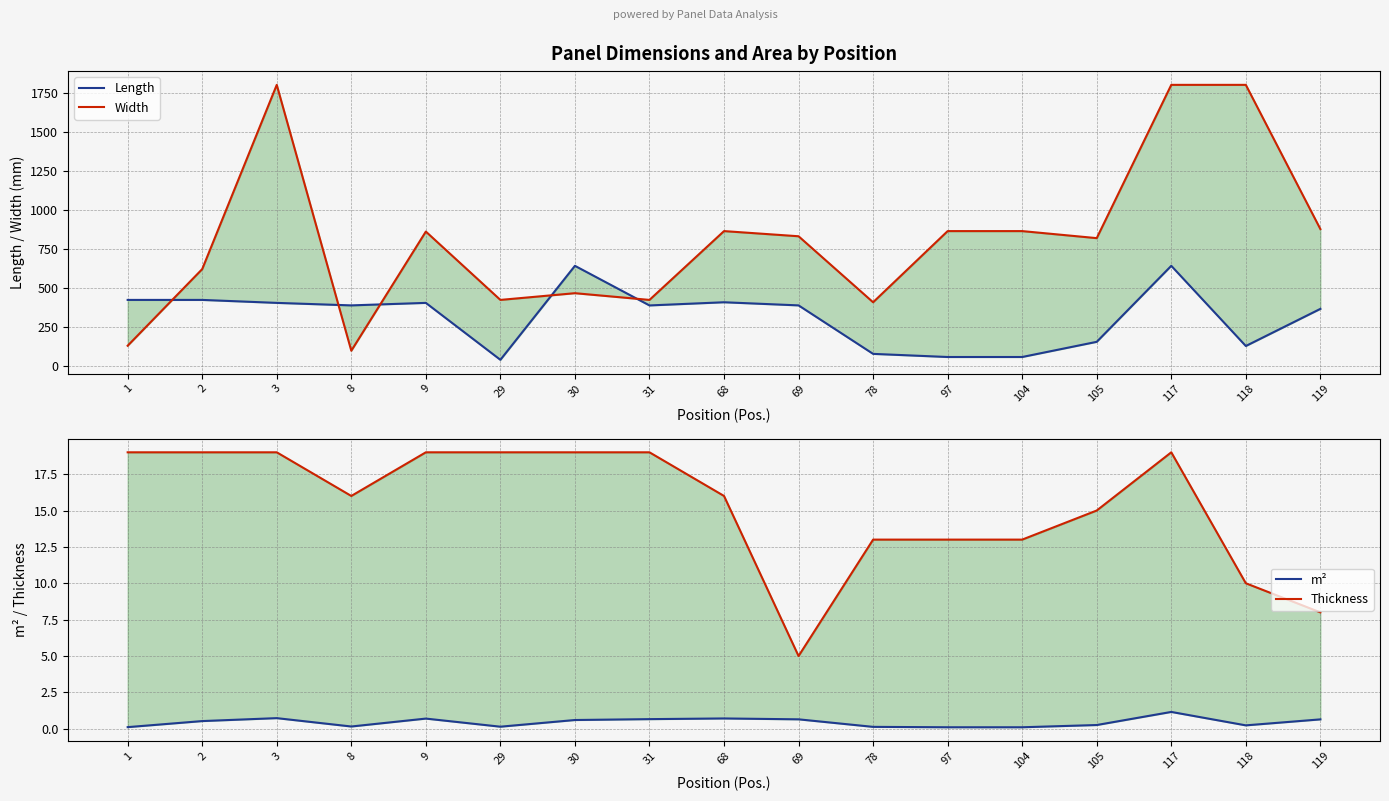

What is the total value across all series at 8?

506.2